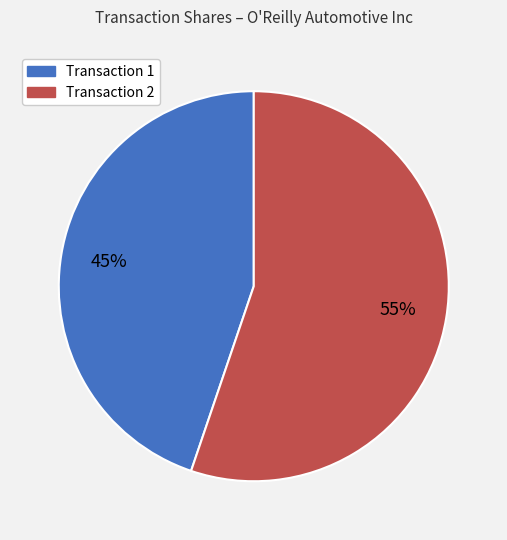

To the nearest percent, what is the difference between the largest and smallest slice percentages?

10%